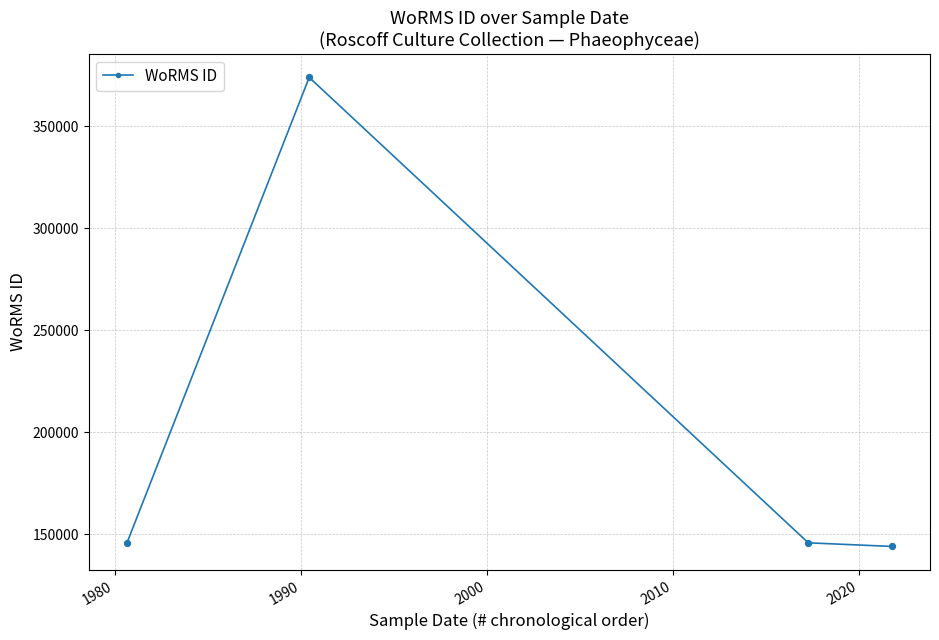

What is the maximum value shown in the chart?

374066